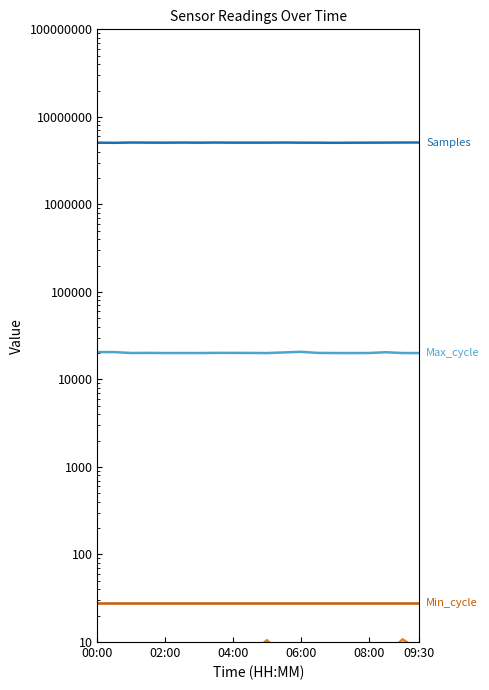

Reading left to right, what are all the values shown in this chart?

Samples: 5072679.0	5052127.0	5090932.0	5076683.0	5071160.0	5084539.0	5071296.0	5087306.0	5073032.0	5072559.0	5074184.0	5089391.0	5071077.0	5067791.0	5052064.0	5066548.0	5071152.0	5079317.0	5092450.0	5092302.0
Max_cycle: 20537.0	20533.0	20047.0	20103.0	20024.0	20040.0	20029.0	20115.0	20107.0	20082.0	20020.0	20356.0	20684.0	20094.0	20032.0	20024.0	20043.0	20449.0	20035.0	20020.0
SDS_P1: 8.2	9.3	6.3	9.3	9.7	8.4	9.2	9.6	7.6	7.2	10.5	7.0	8.6	7.9	9.2	9.6	7.5	6.8	10.8	8.0
SDS_P2: 5.8	5.9	5.7	5.7	5.6	5.6	5.3	6.0	5.9	5.8	6.3	5.6	5.8	5.6	6.0	5.9	5.6	5.5	5.8	5.3
Min_cycle: 28.0	28.0	28.0	28.0	28.0	28.0	28.0	28.0	28.0	28.0	28.0	28.0	28.0	28.0	28.0	28.0	28.0	28.0	28.0	28.0